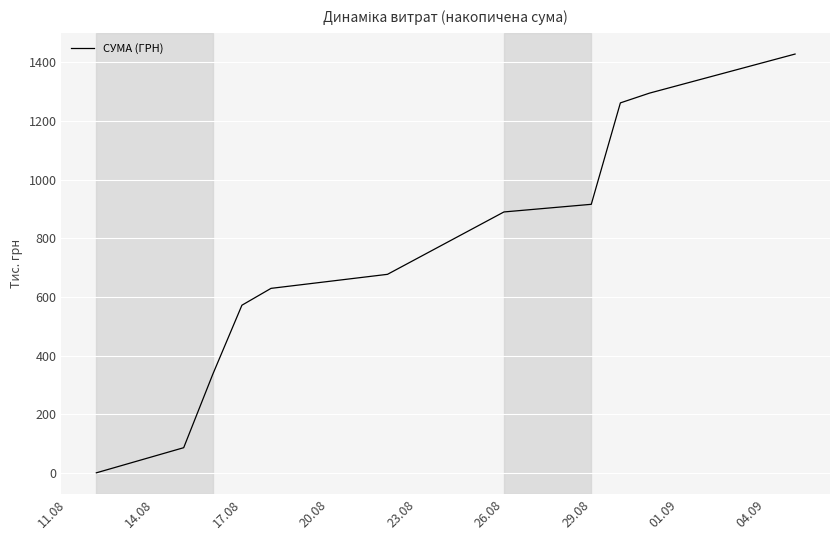

What is the greatest value displayed?

1428.3